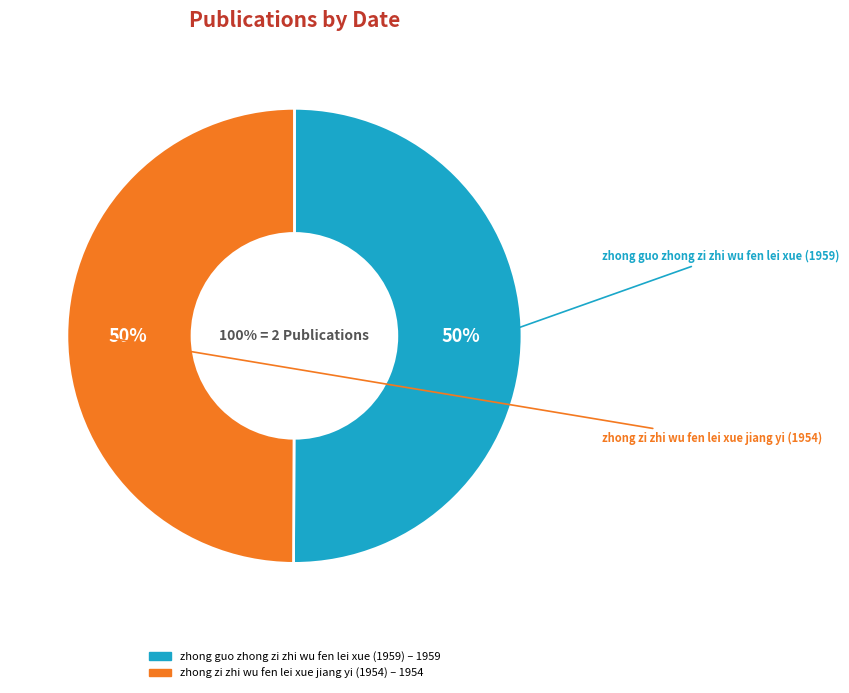

Combined, what portion of the pie is zhong guo zhong zi zhi wu fen lei xue (1959) and zhong zi zhi wu fen lei xue jiang yi (1954)?

100.0%